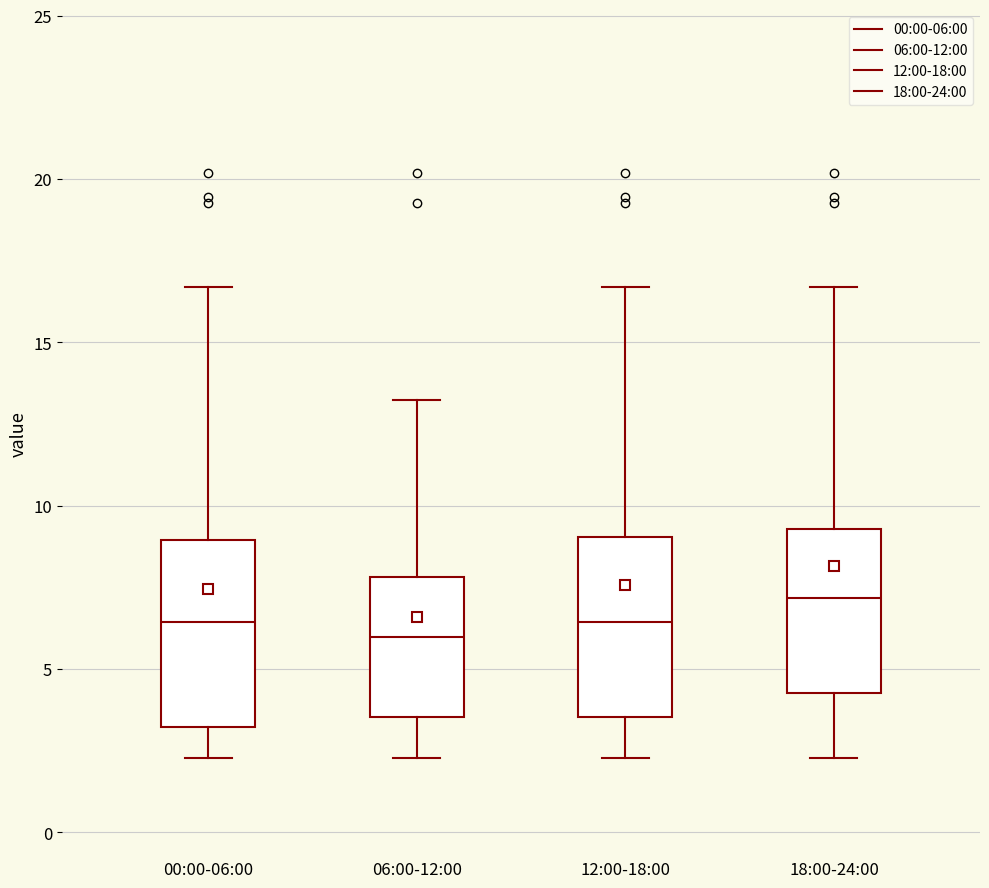

Reading left to right, transcribe this box plot: for each box, give where its median line is, the range the box spans, and where its two whiskers end, as read against the y-axis. The values are not printed on the chart, so give them approximately, as read against the axis.

00:00-06:00: median 6.5, box 3.0 to 9.0, whiskers 2.5 to 16.5
06:00-12:00: median 6.0, box 3.5 to 8.0, whiskers 2.5 to 13.0
12:00-18:00: median 6.5, box 3.5 to 9.0, whiskers 2.5 to 16.5
18:00-24:00: median 7.0, box 4.5 to 9.5, whiskers 2.5 to 16.5